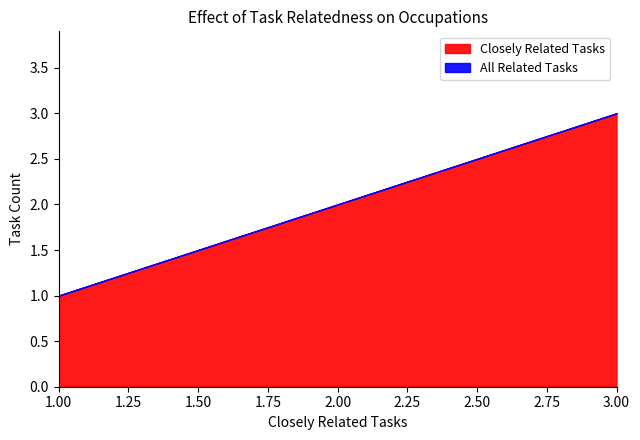

True or false: Closely Related Tasks has more than 2 interior local peaks.

False